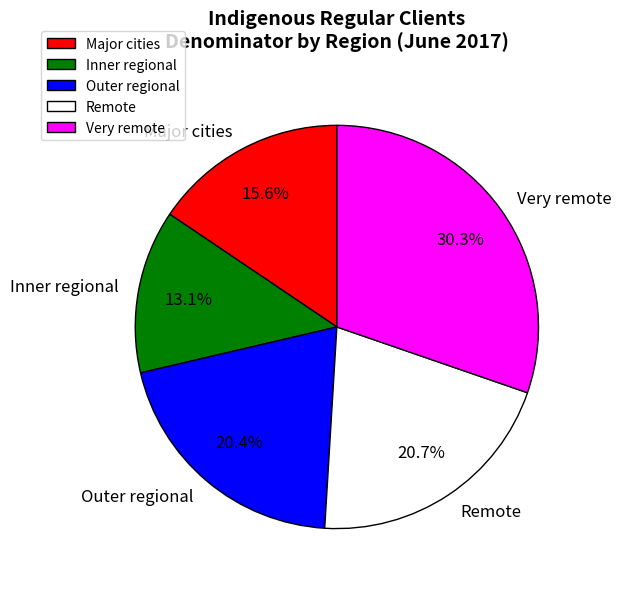

Is there any slice that represents more than half of the pie?

No